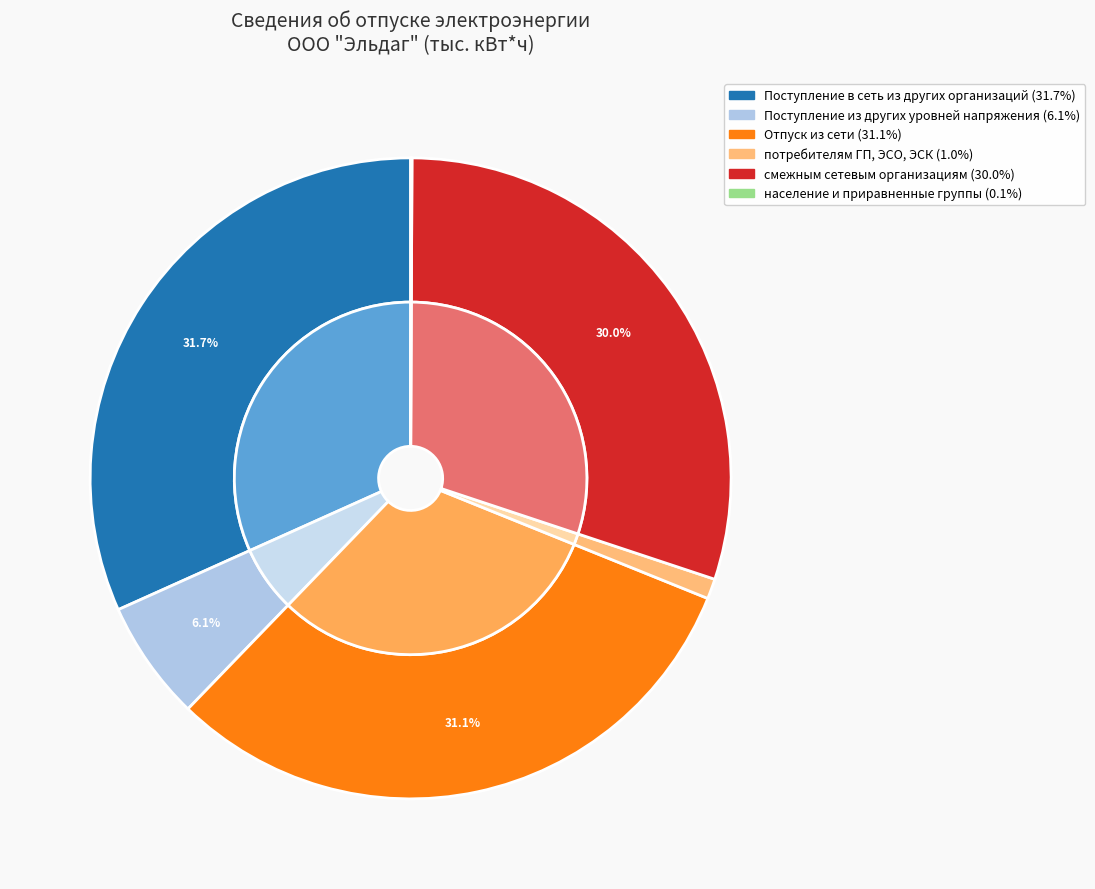

True or false: потребителям ГП, ЭСО, ЭСК accounts for 1% of the total.

True